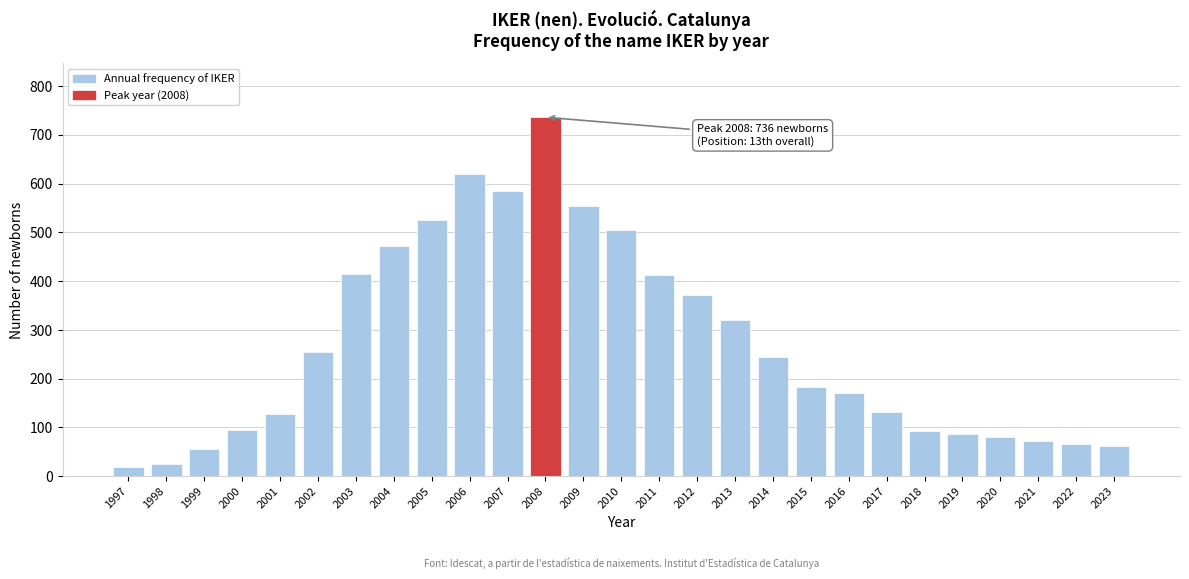

What is the maximum value shown in the chart?

736